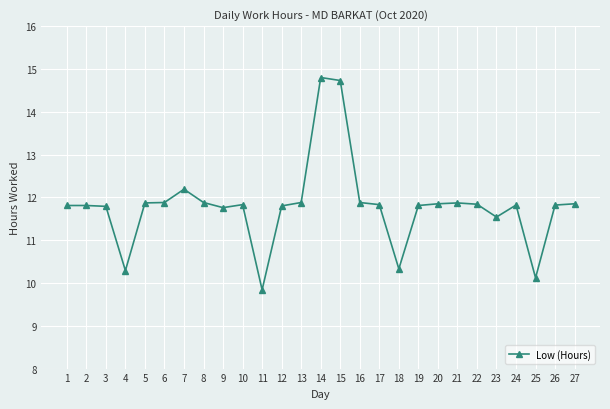

What is the greatest value displayed?

14.8